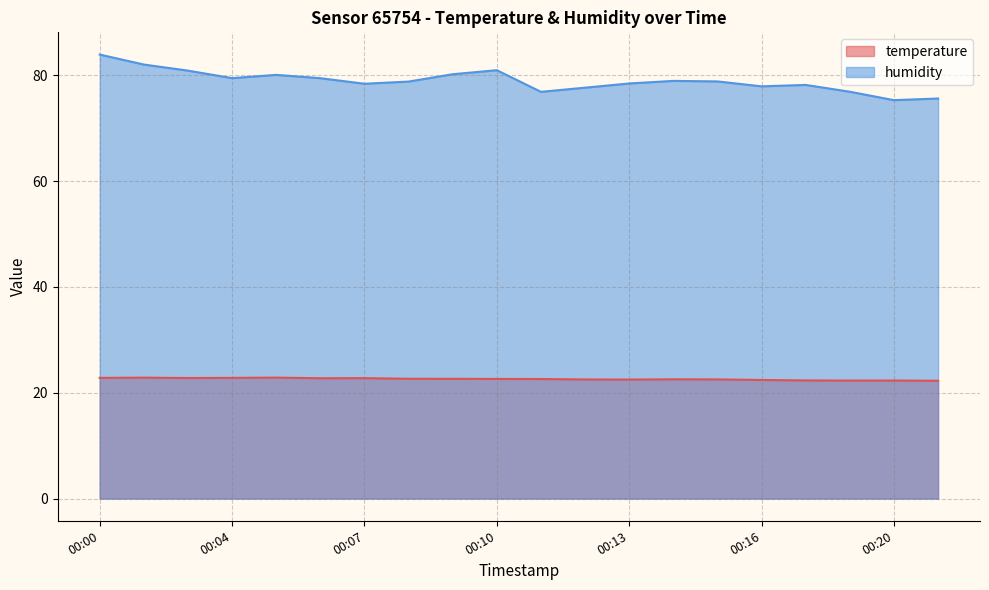

At which category is the sum across all series the highest?

00:00